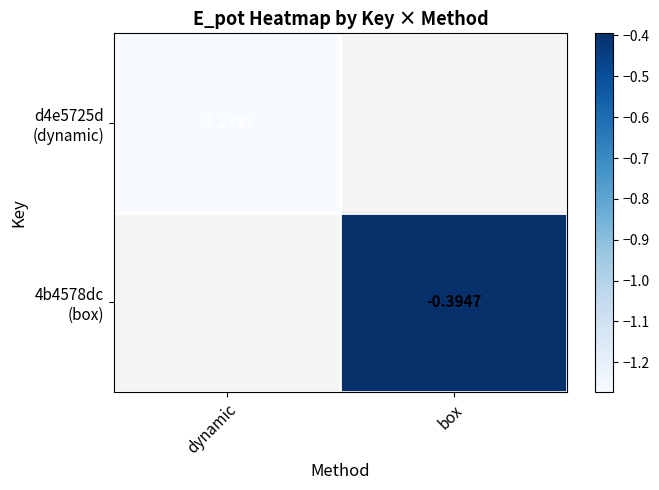

Between dynamic and box, which is larger?

box